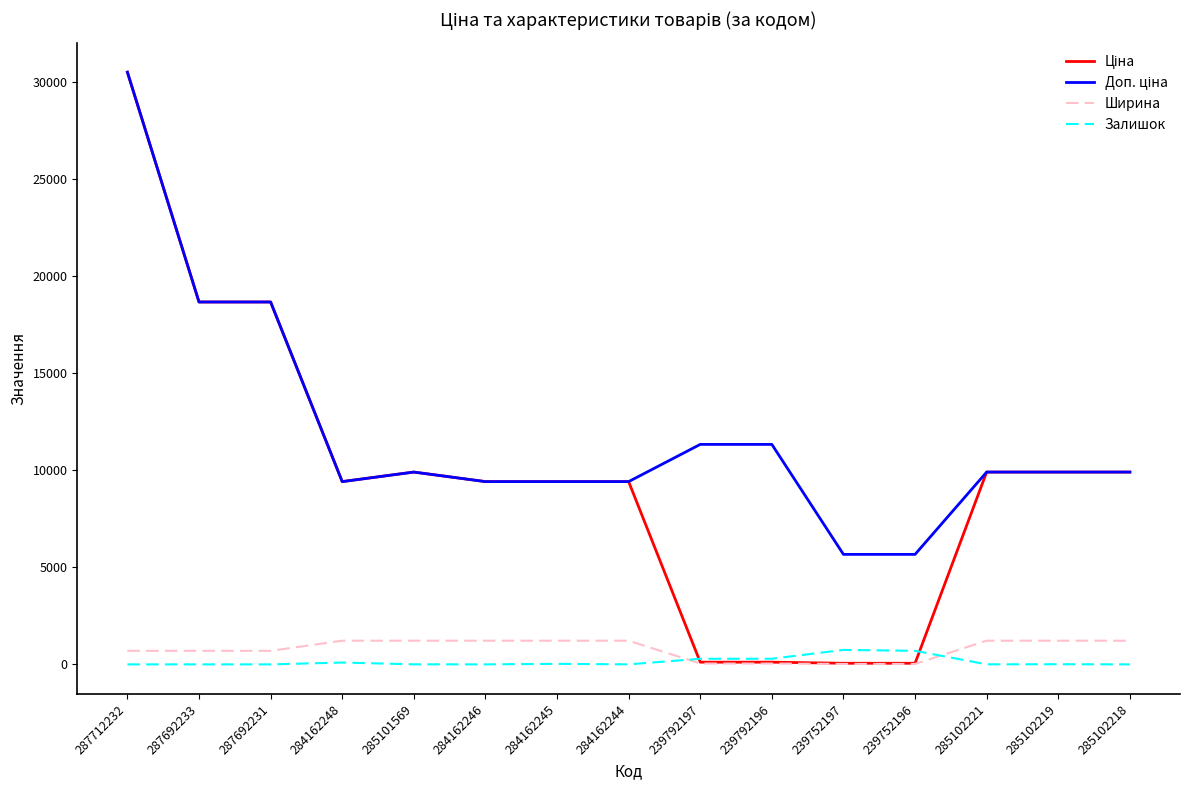

True or false: Ширина has a value of 1220.0 at 285102218.

True